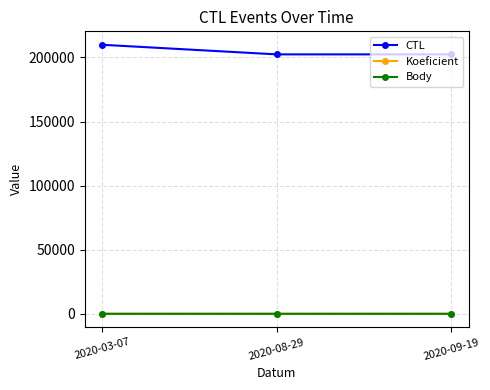

Does the chart display data point markers on the line(s)?

Yes